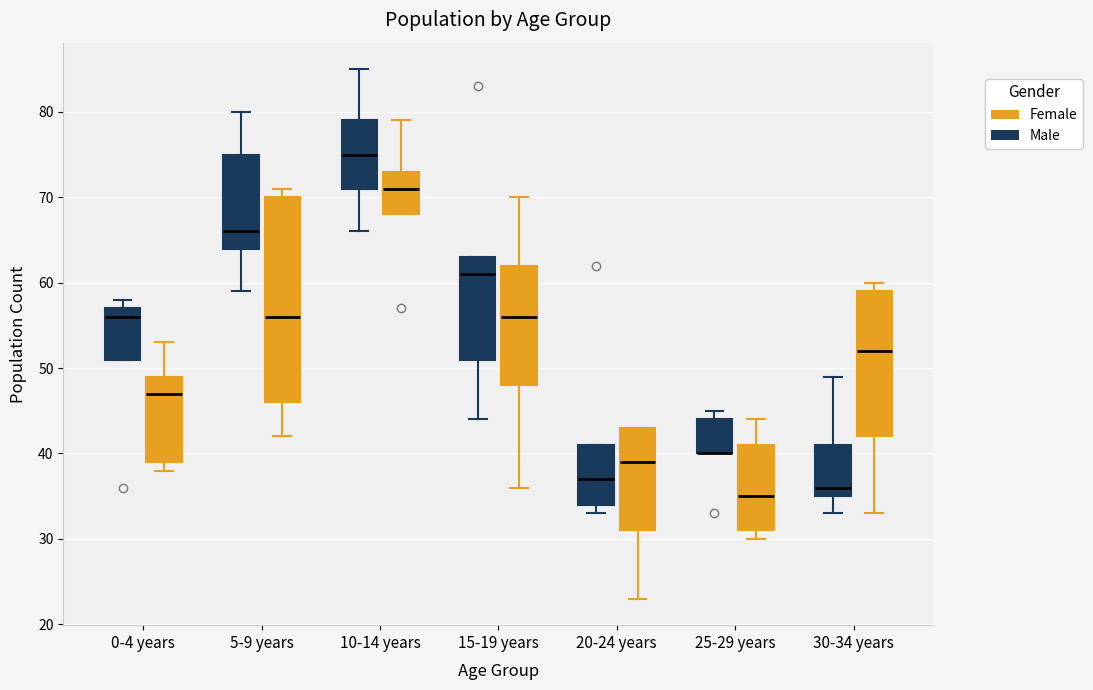

Reading left to right, read every box against the y-axis: the position of its median line, the range the box covers, and the ends of its whiskers. The values are not printed on the chart, so give them approximately, as read against the axis.

0-4 years (Male): median 56, box 51 to 57, whiskers 51 to 58
0-4 years (Female): median 47, box 39 to 49, whiskers 38 to 53
5-9 years (Male): median 66, box 64 to 75, whiskers 59 to 80
5-9 years (Female): median 56, box 46 to 70, whiskers 42 to 71
10-14 years (Male): median 75, box 71 to 79, whiskers 66 to 85
10-14 years (Female): median 71, box 68 to 73, whiskers 68 to 79
15-19 years (Male): median 61, box 51 to 63, whiskers 44 to 63
15-19 years (Female): median 56, box 48 to 62, whiskers 36 to 70
20-24 years (Male): median 37, box 34 to 41, whiskers 33 to 41
20-24 years (Female): median 39, box 31 to 43, whiskers 23 to 43
25-29 years (Male): median 40 (drawn on the box's lower edge), box 40 to 44, whiskers 40 to 45
25-29 years (Female): median 35, box 31 to 41, whiskers 30 to 44
30-34 years (Male): median 36, box 35 to 41, whiskers 33 to 49
30-34 years (Female): median 52, box 42 to 59, whiskers 33 to 60